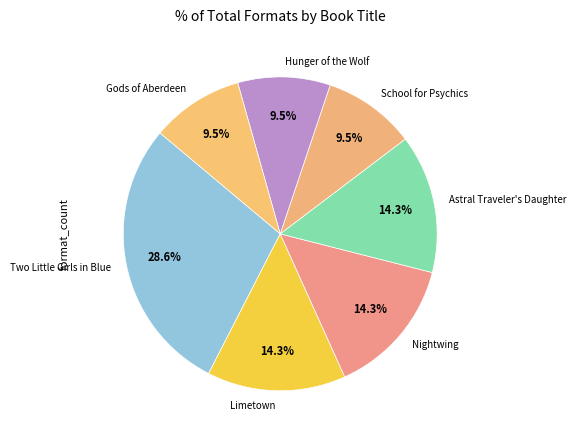

What is the largest slice in the pie chart?

Two Little Girls in Blue